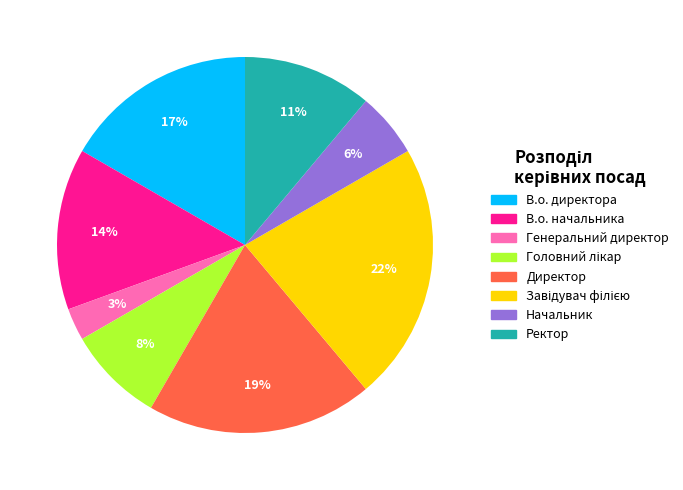

Count the number of slices in the pie.

8